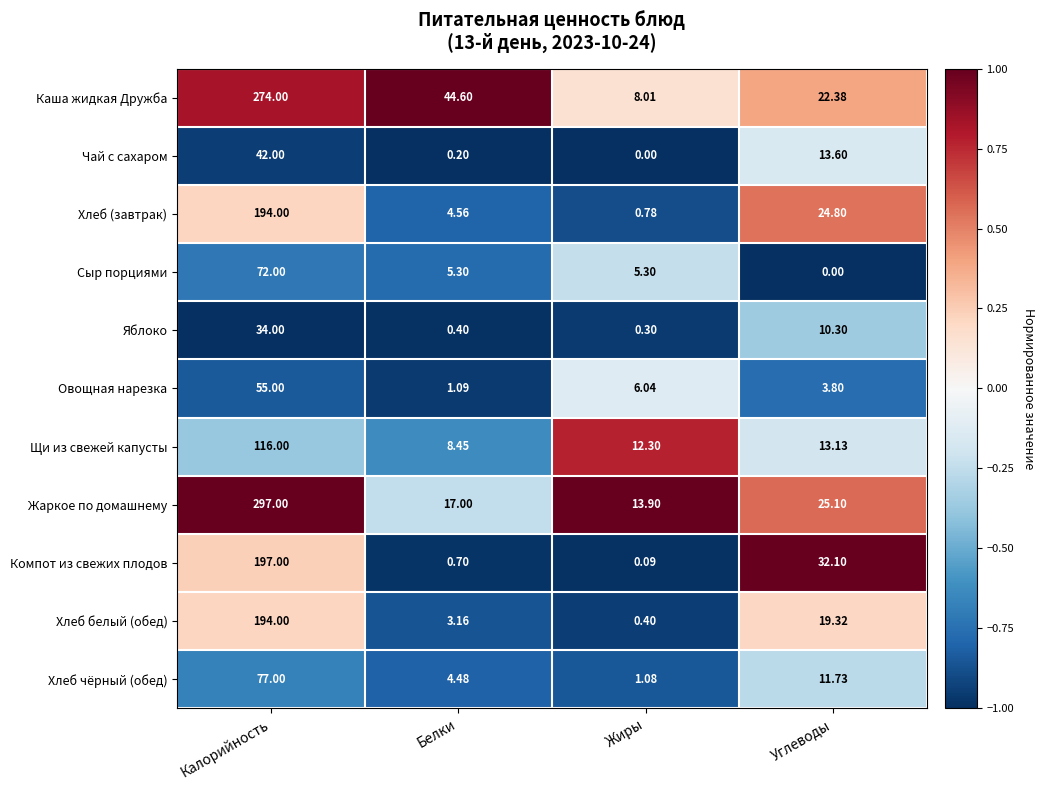

At which label is Хлеб белый (обед) closest to 97?

Углеводы